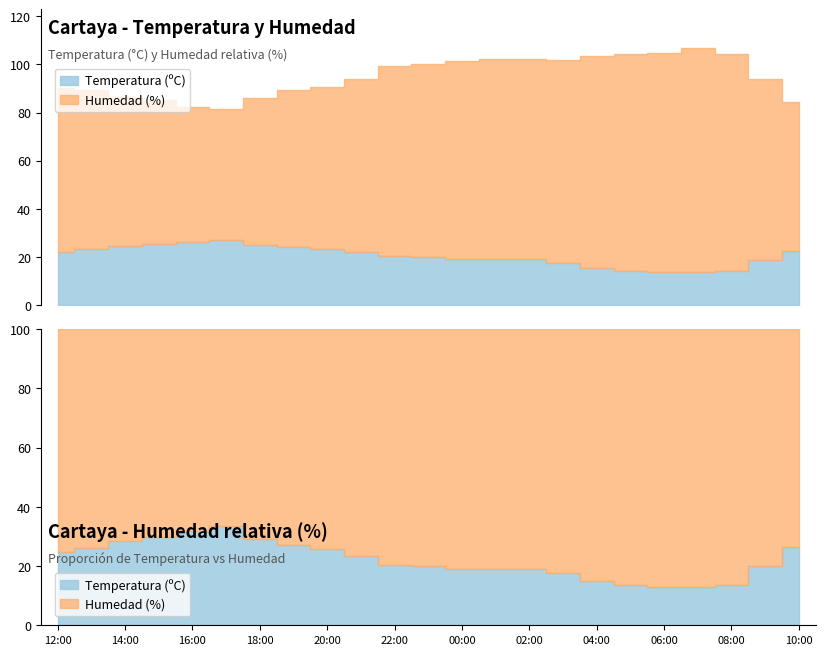

What are all the series names shown in the legend?

Temperatura (ºC), Humedad (%)